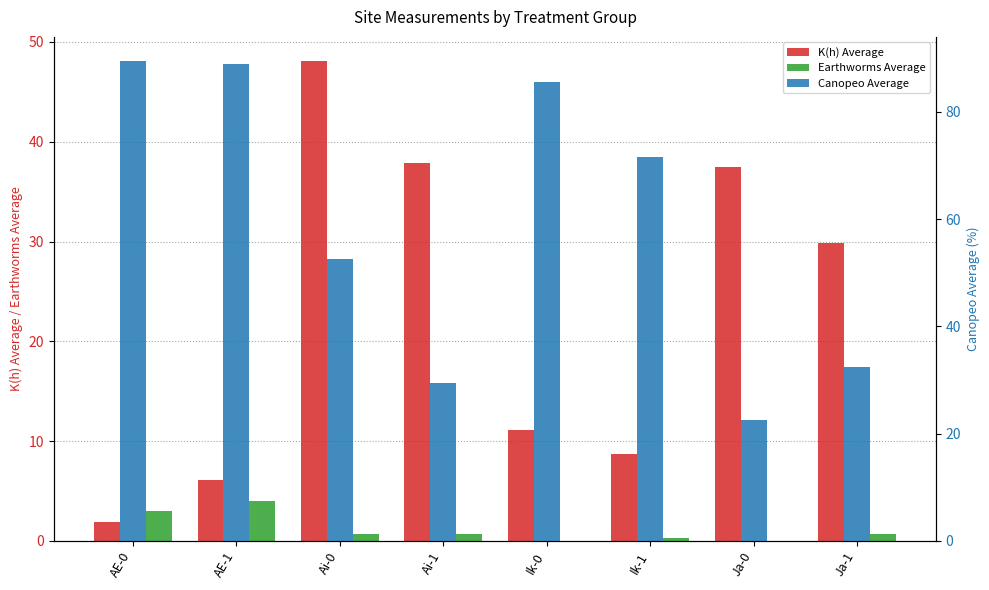

Between Ik-1 and Ja-1, which series saw the biggest shift?

Canopeo Average